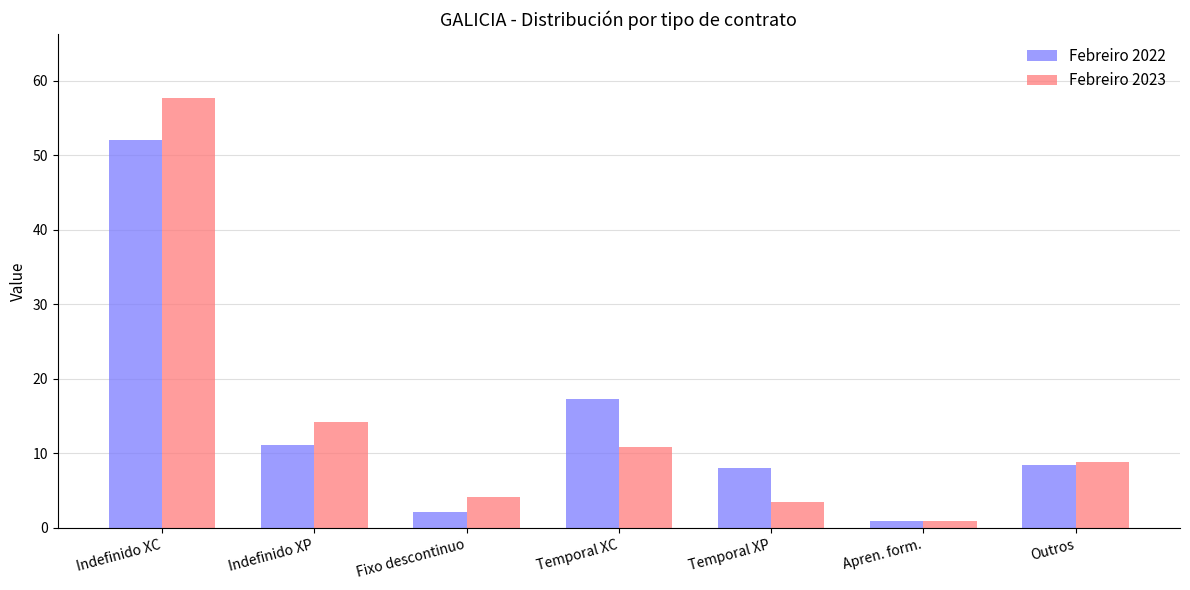

What is the average value of the Febreiro 2022 series?

14.3